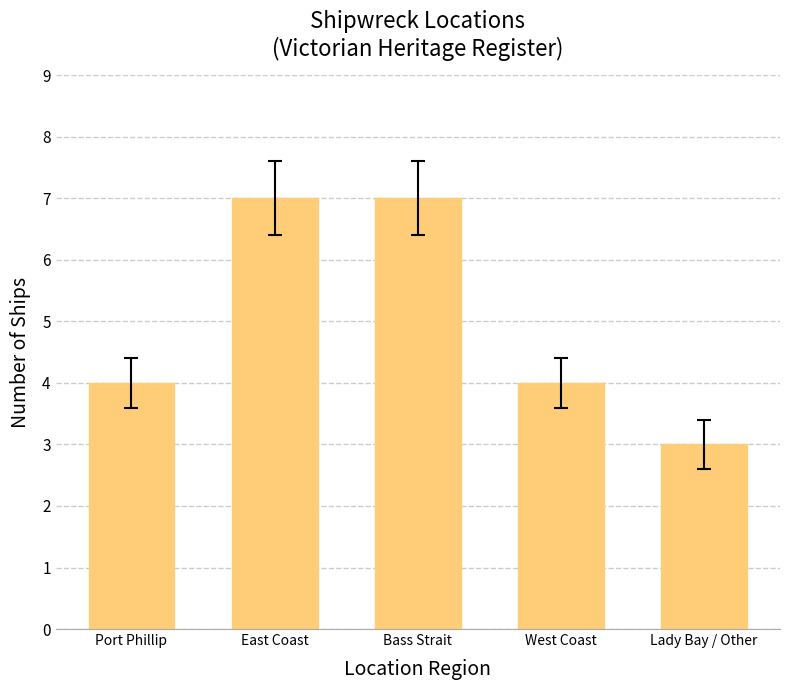

What value does the data have at West Coast?

4